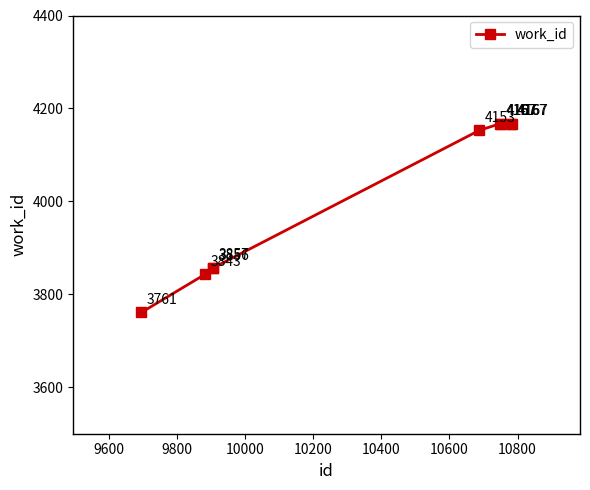

What is the sum of all values?

36138